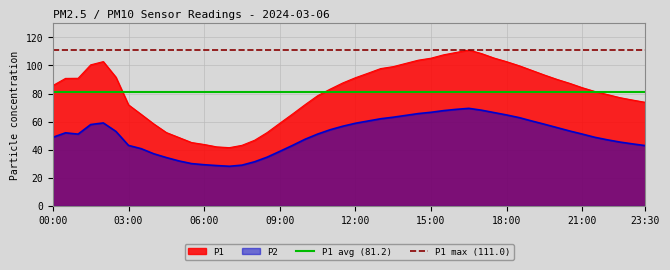

The value of P1 avg (81.2) at 00:00 is 81.2. True or false?

True